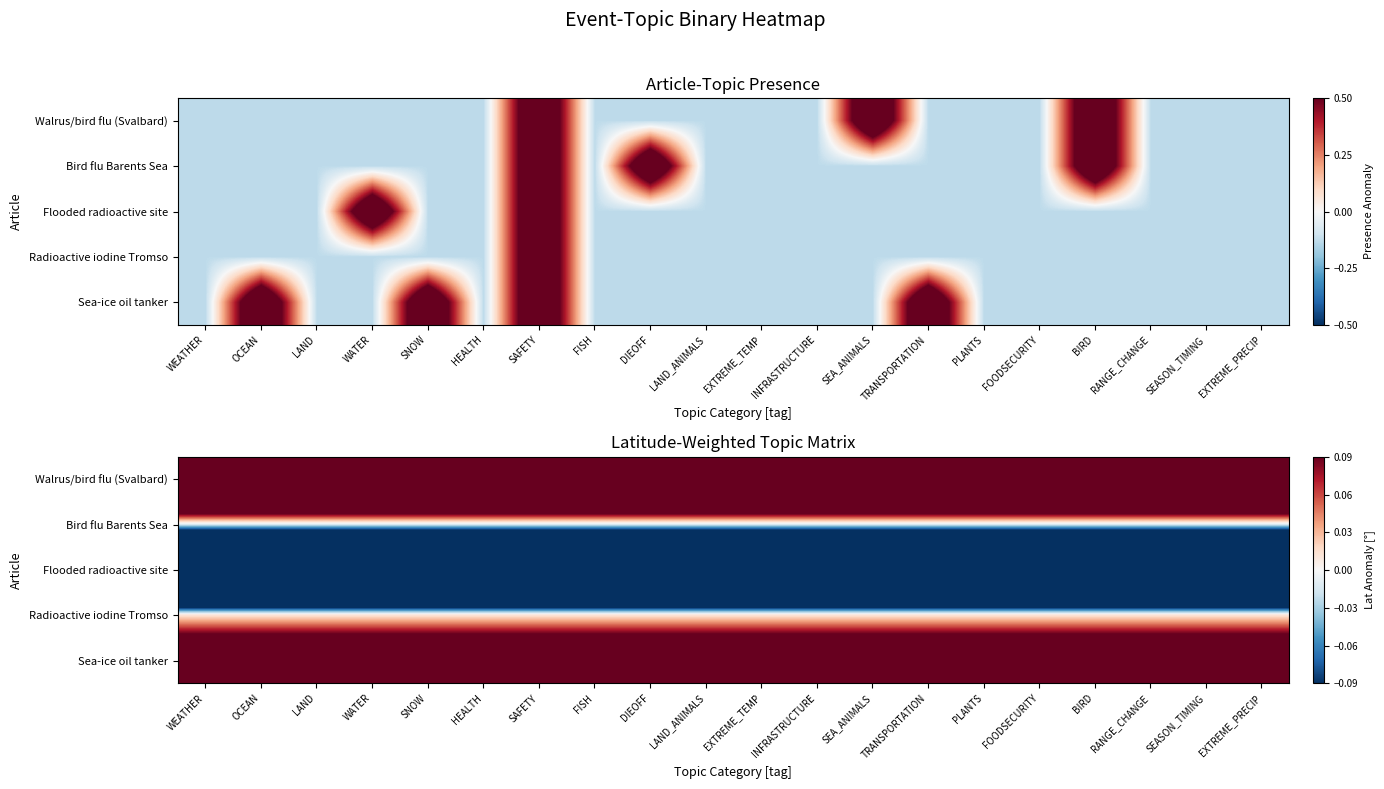

The value of Bird flu Barents Sea at SEA_ANIMALS is -0.0. True or false?

True